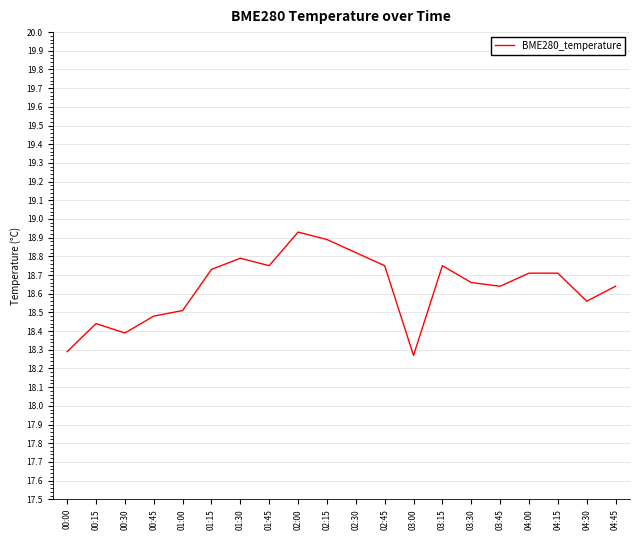

At which category does the chart reach its peak across all series?

02:00